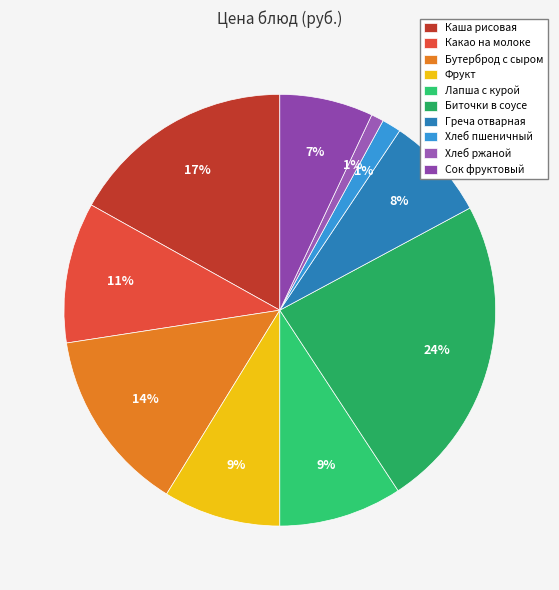

Is Бутерброд с сыром the majority of the pie?

No